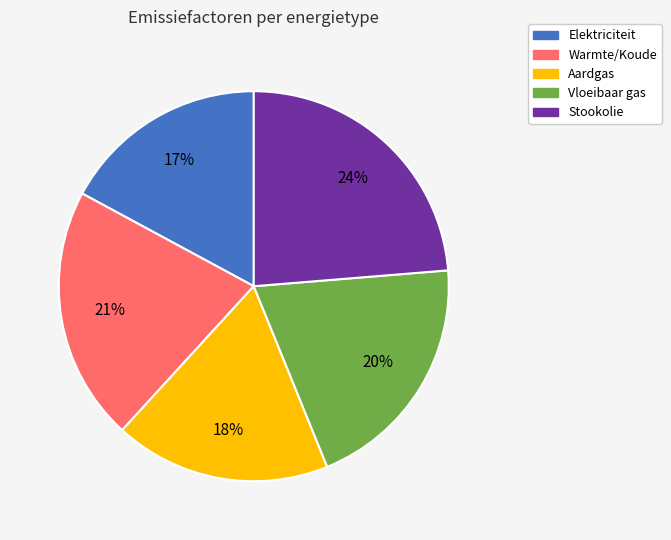

Do Aardgas and Vloeibaar gas together represent more than half of the pie?

No